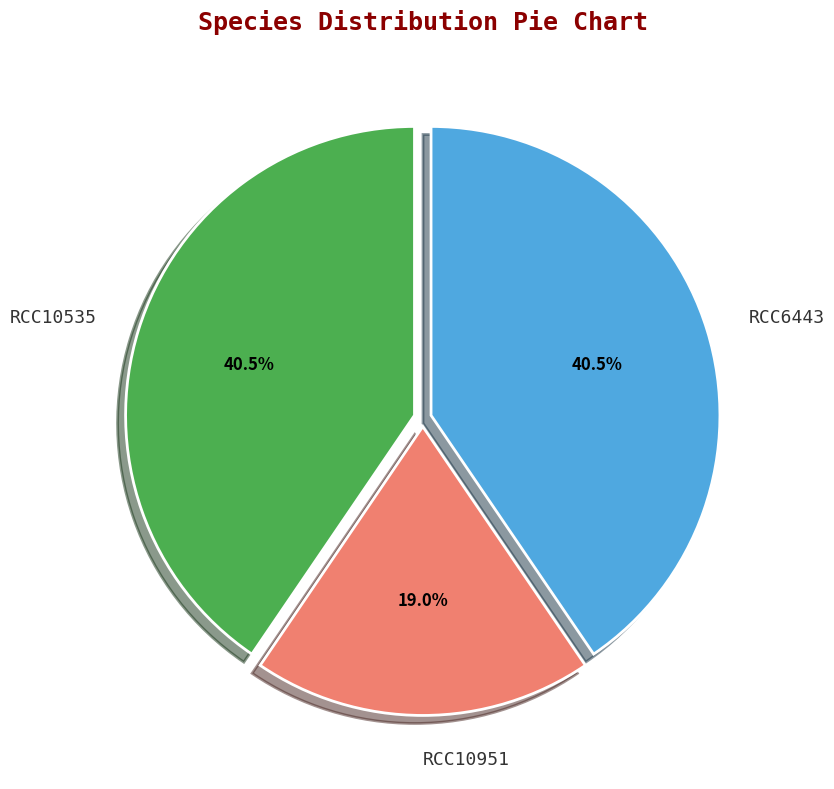

To the nearest percent, what is the average slice percentage?

33%